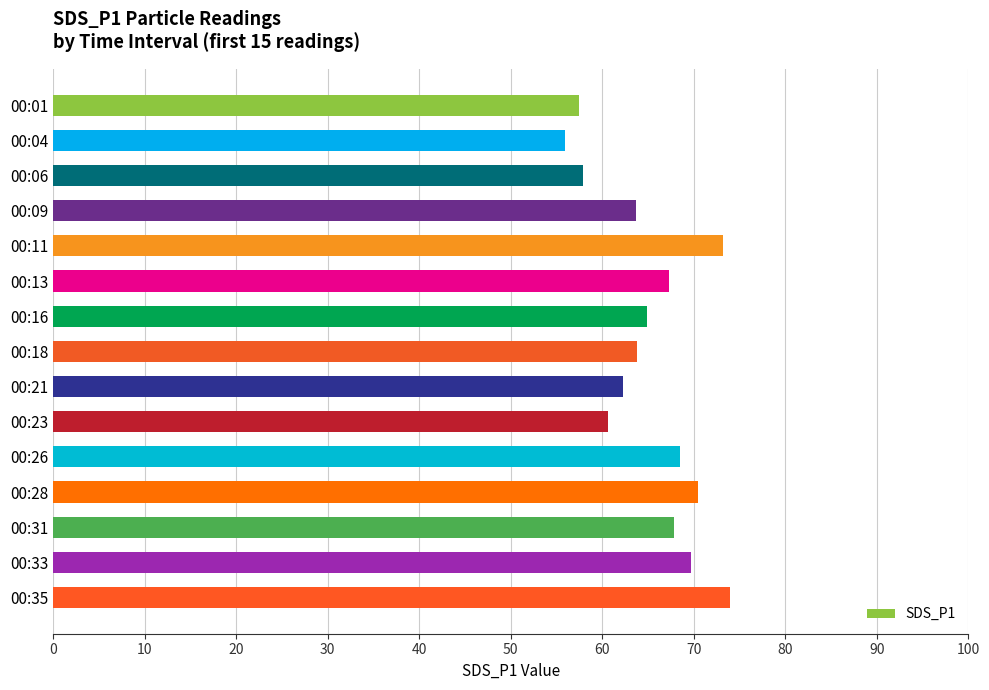

What is the value of the 5th bar from the top?

73.2